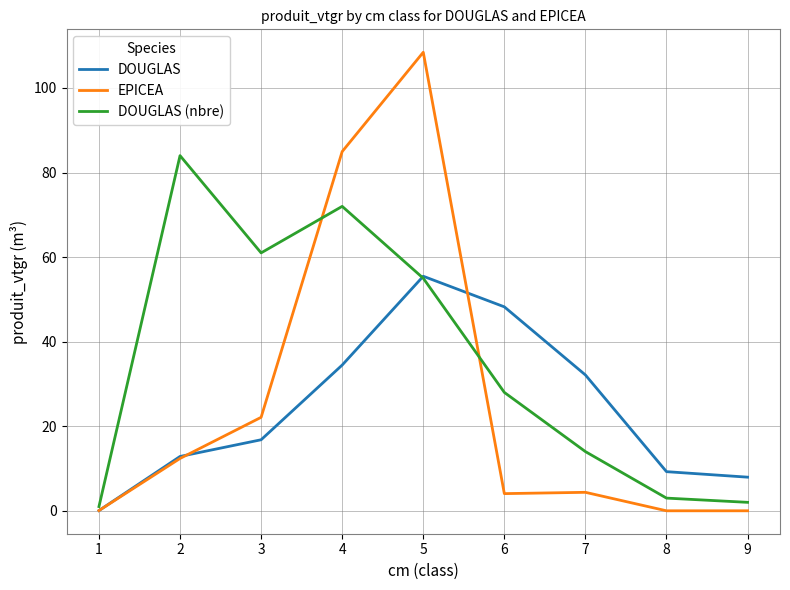

What is the total value across all series at 4?

191.4